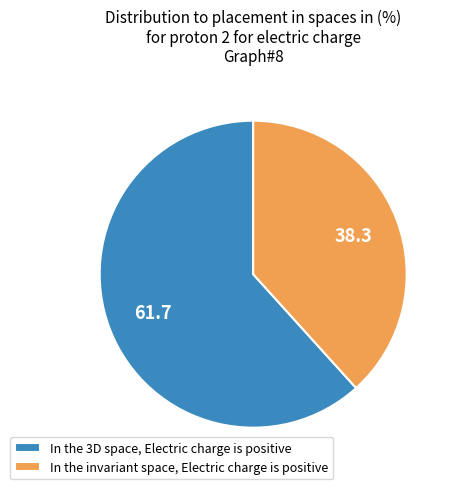

What is the largest slice in the pie chart?

In the 3D space, Electric charge is positive